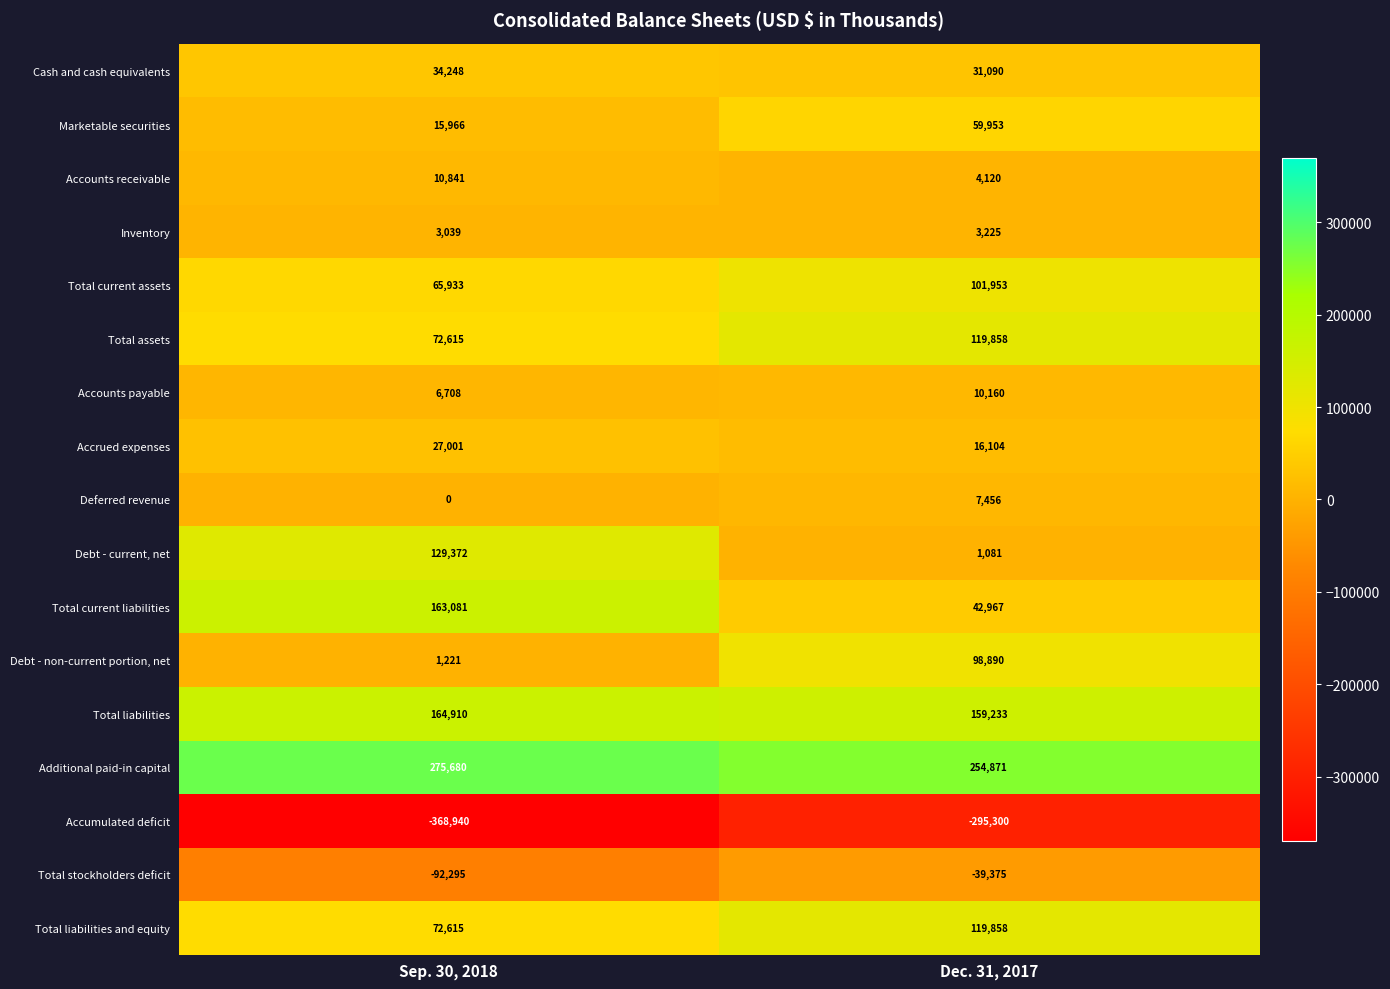

Which label corresponds to the largest value in the chart?

Sep. 30, 2018